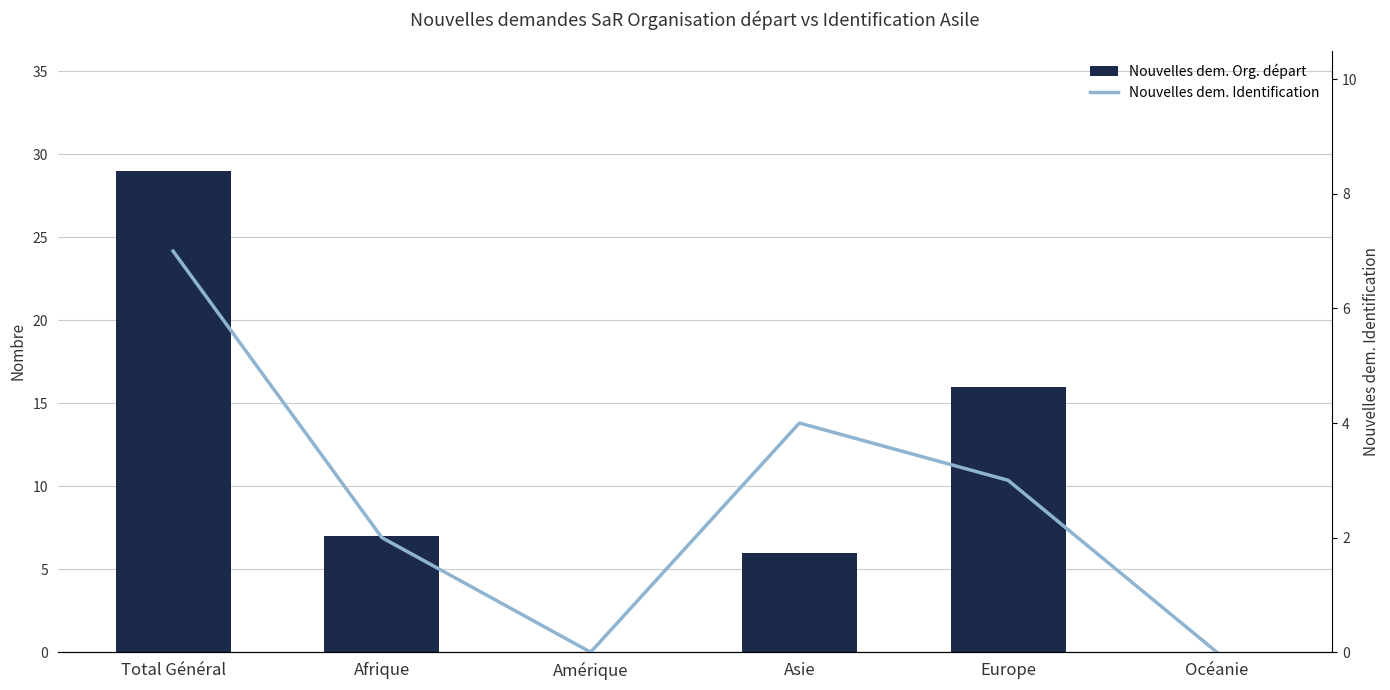

At Afrique, list the series in order from largest to smallest.

Nouvelles dem. Org. départ, Nouvelles dem. Identification